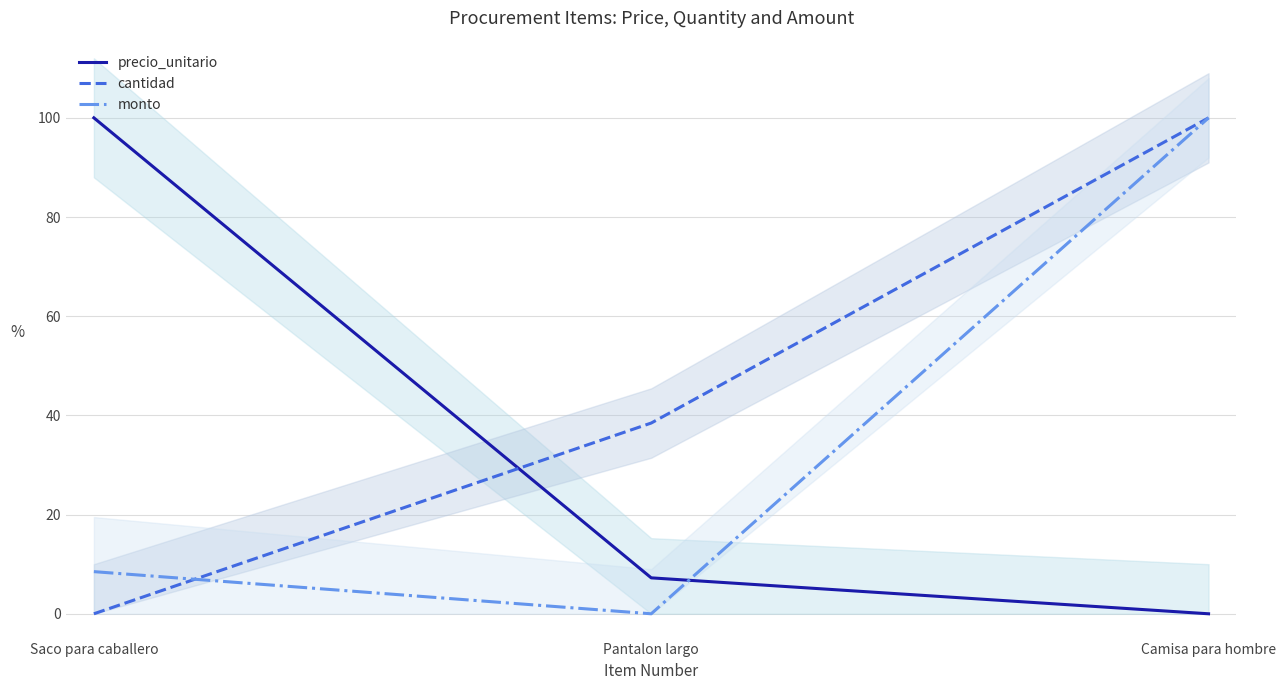

Which has a higher value, Pantalon largo or Saco para caballero?

Saco para caballero